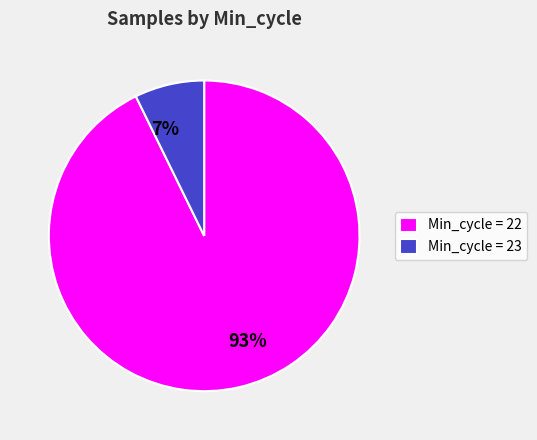

Count the number of slices in the pie.

2